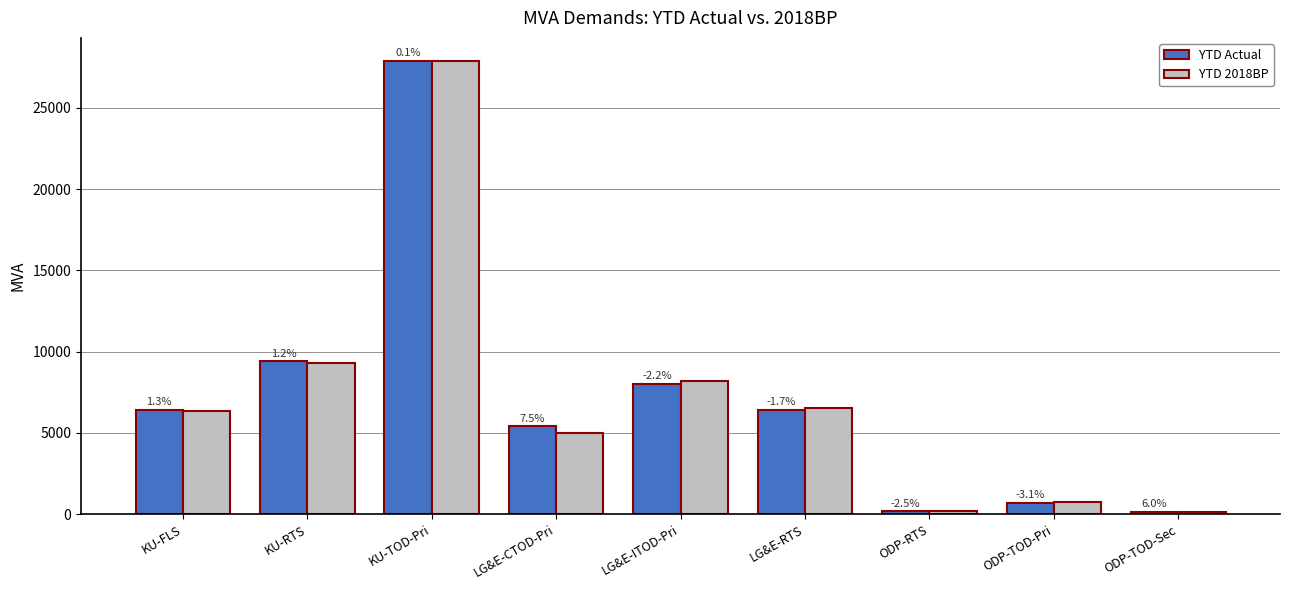

What are all the series names shown in the legend?

YTD Actual, YTD 2018BP